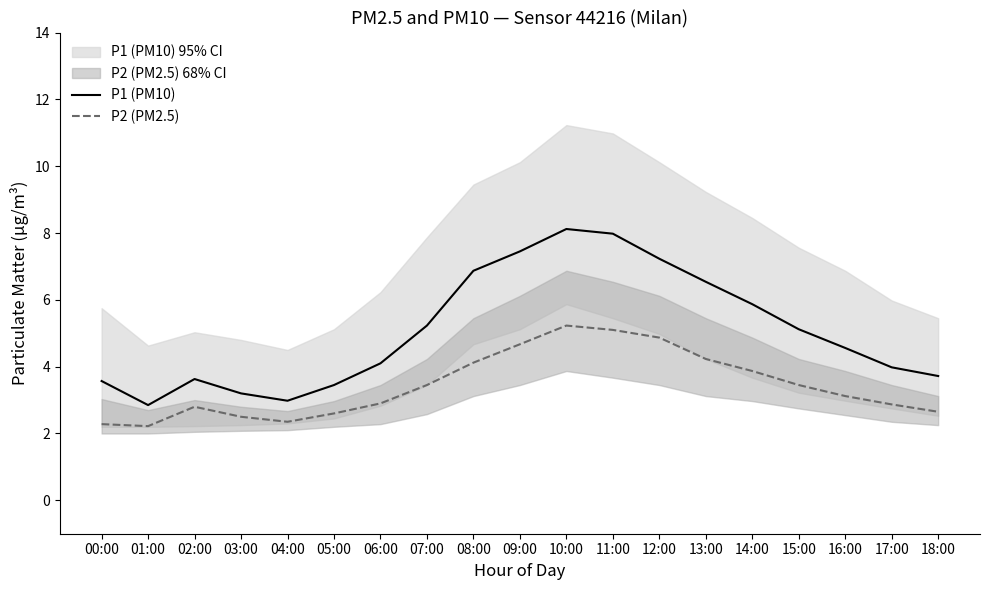

Reading right to left, transcribe all the data shown in this chart.

P1 (PM10): 3.7	4.0	4.6	5.1	5.9	6.5	7.2	8.0	8.1	7.5	6.9	5.2	4.1	3.5	3.0	3.2	3.6	2.9	3.6
P2 (PM2.5): 2.6	2.9	3.1	3.5	3.9	4.2	4.9	5.1	5.2	4.7	4.1	3.5	2.9	2.6	2.4	2.5	2.8	2.2	2.3